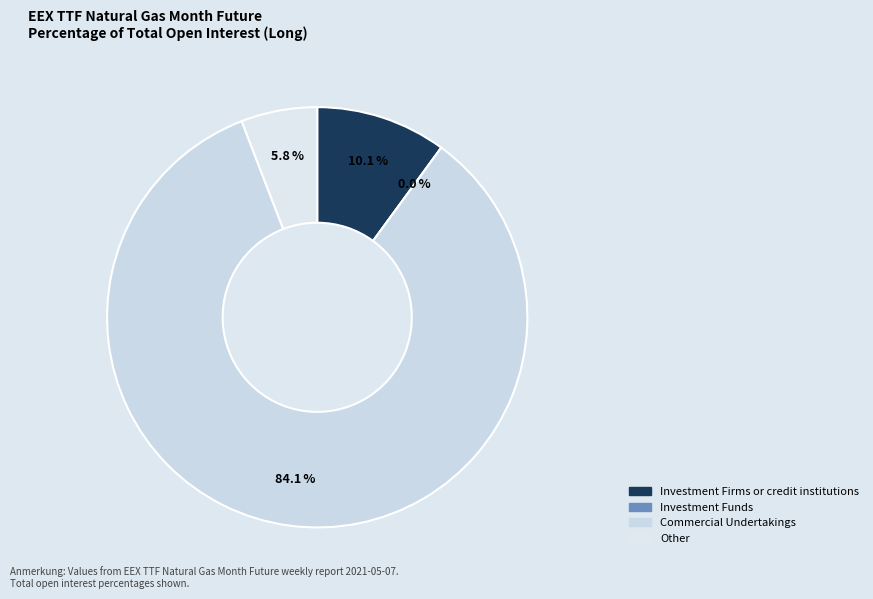

Count the number of slices in the pie.

4